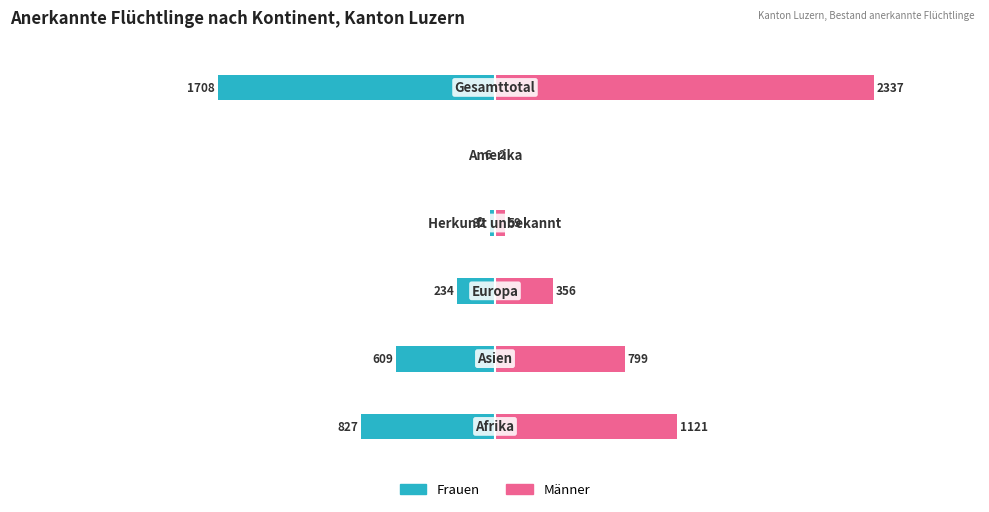

What is the greatest value displayed?

2337